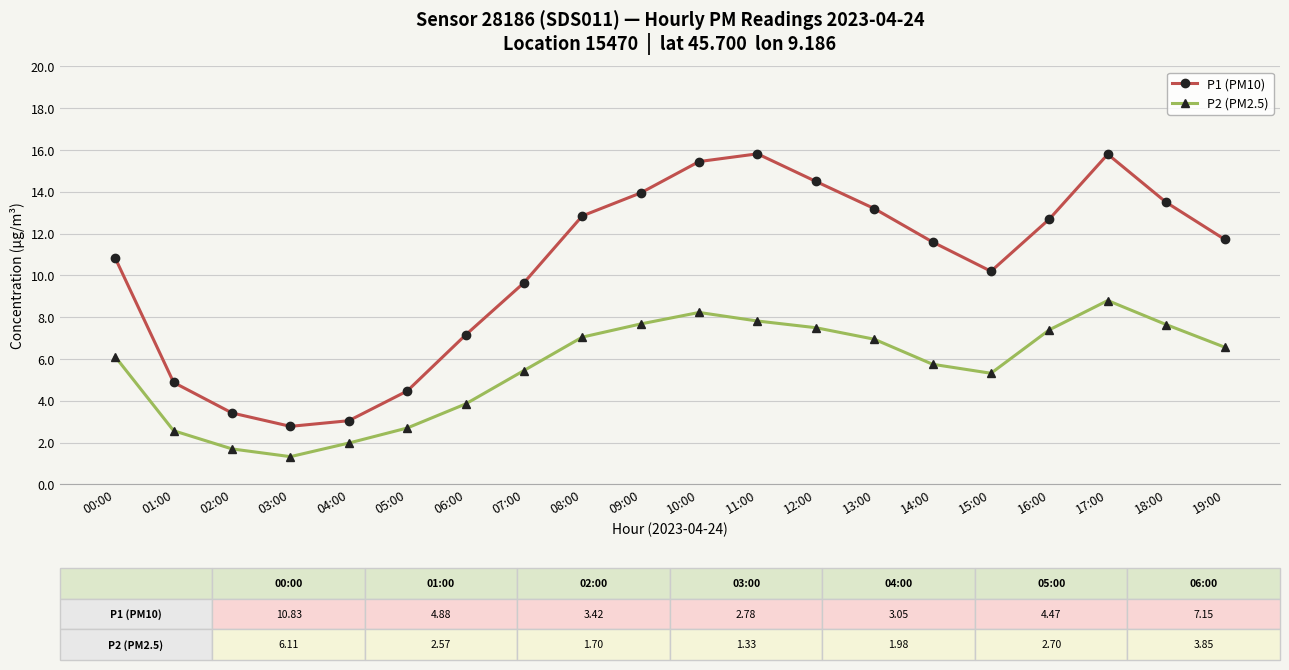

What is the value of the P1 (PM10) point at the 3rd from the left?

3.4